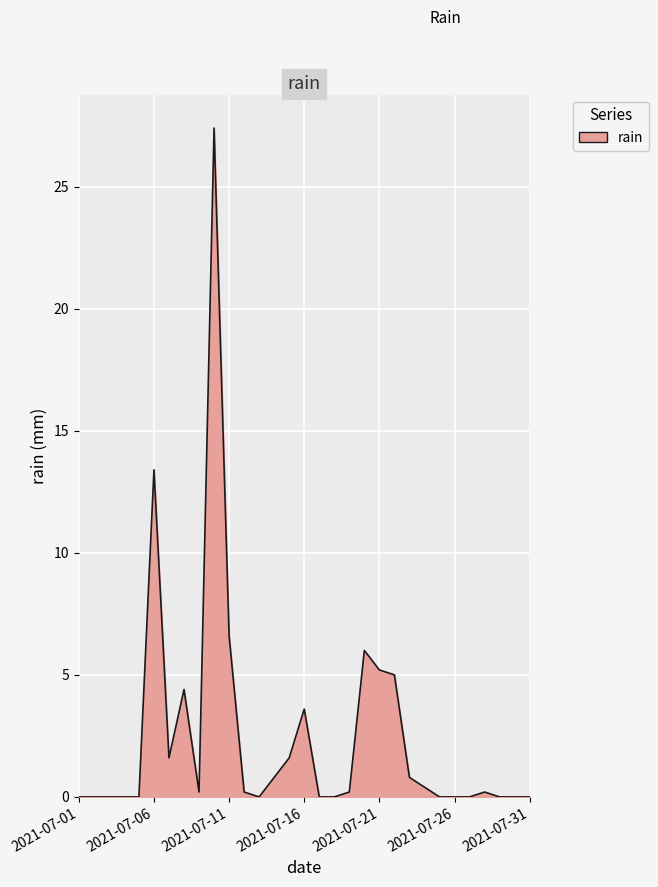

What is the maximum value shown in the chart?

27.4